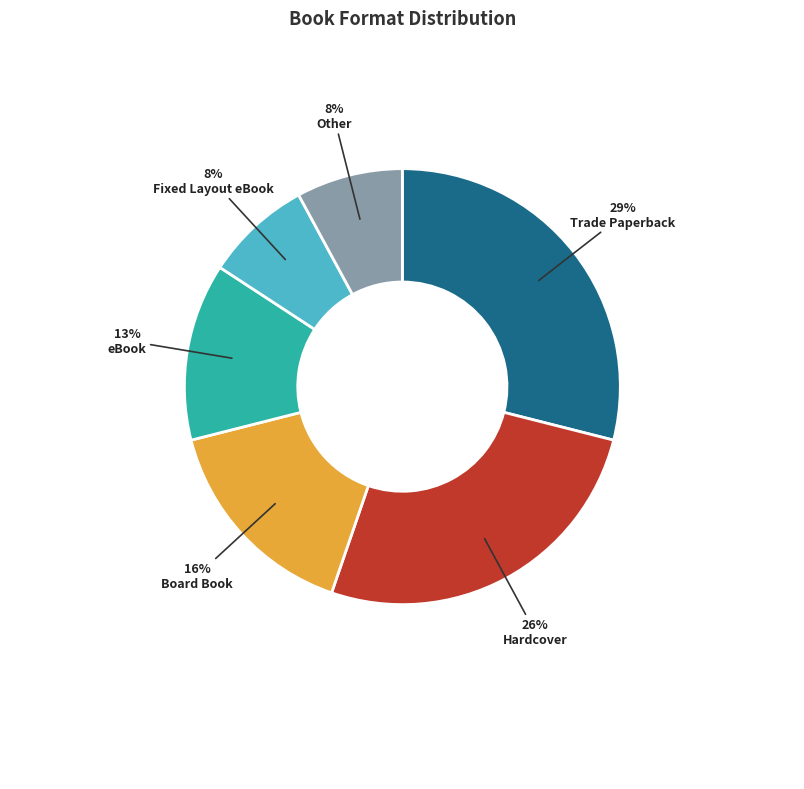

Is there any slice that represents more than half of the pie?

No